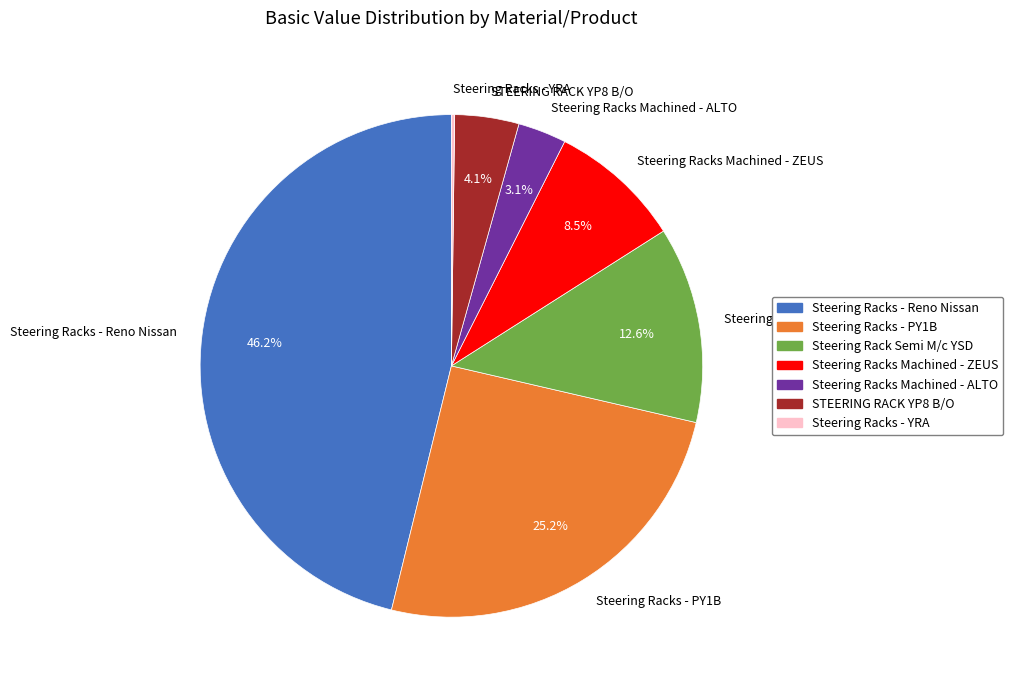

True or false: STEERING RACK YP8 B/O accounts for 4% of the total.

True